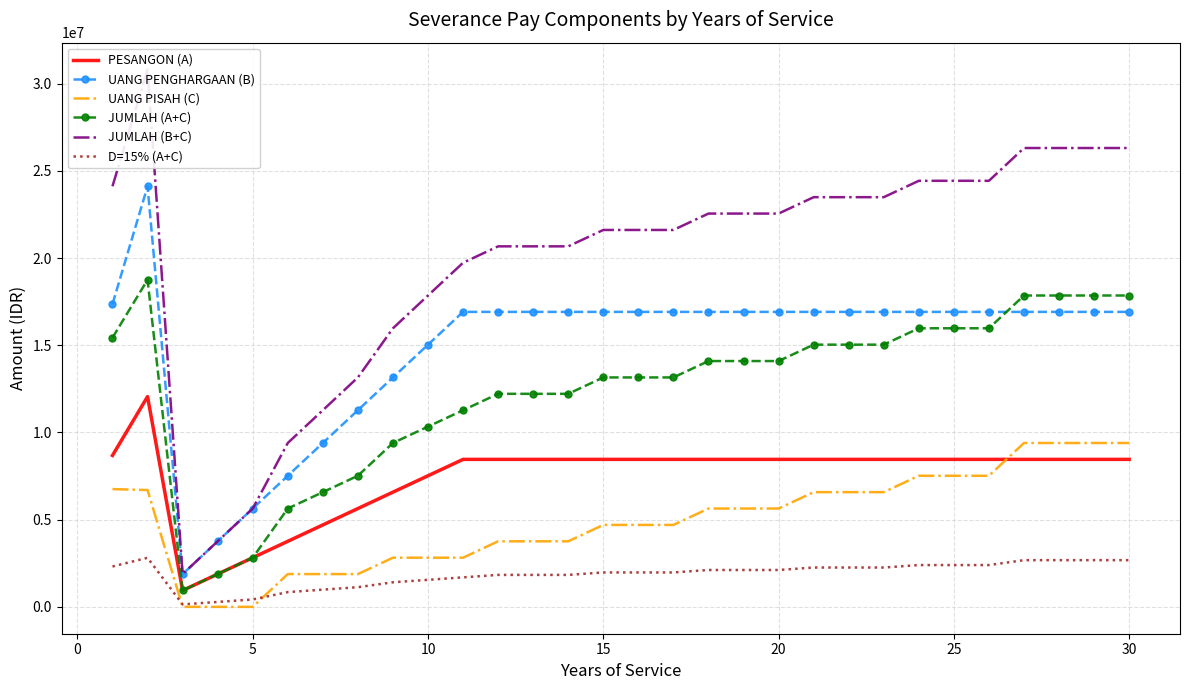

True or false: JUMLAH (A+C) and UANG PENGHARGAAN (B) cross at least once.

True